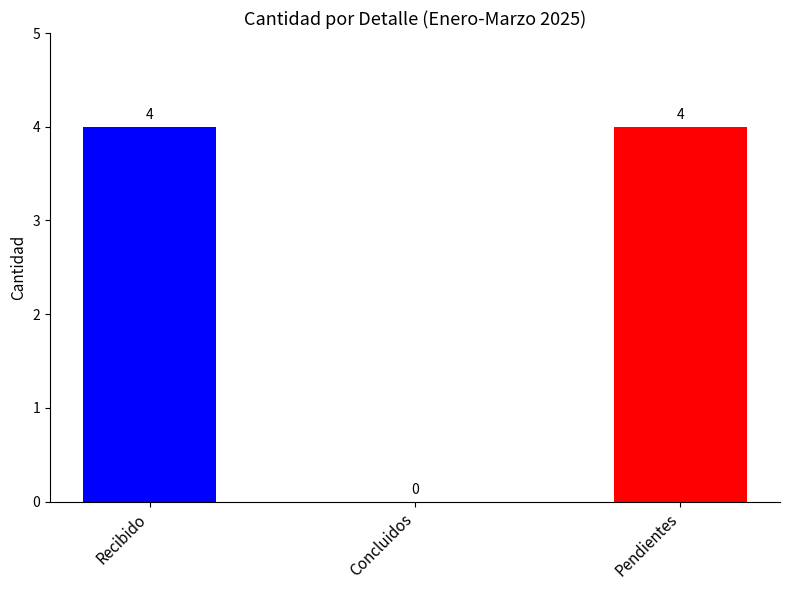

What is the greatest value displayed?

4